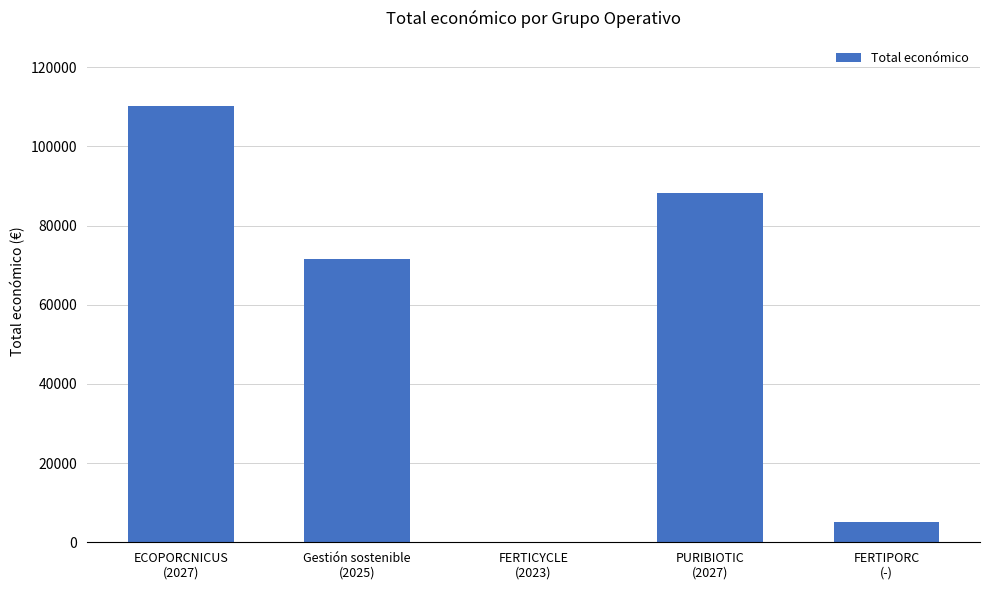

Where does the data first go above 71512?

ECOPORCNICUS
(2027)